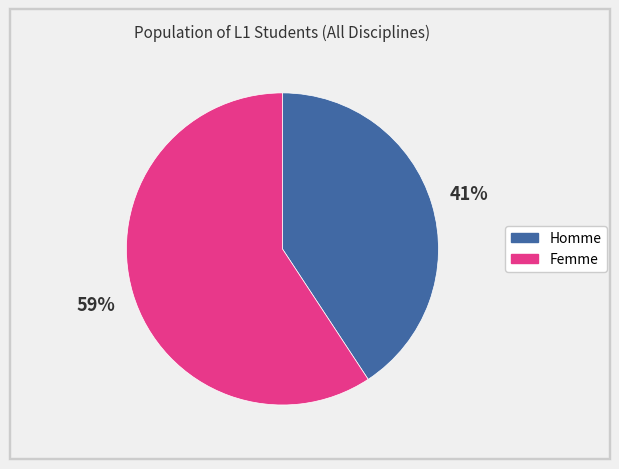

To the nearest percent, what portion does Femme represent?

59%